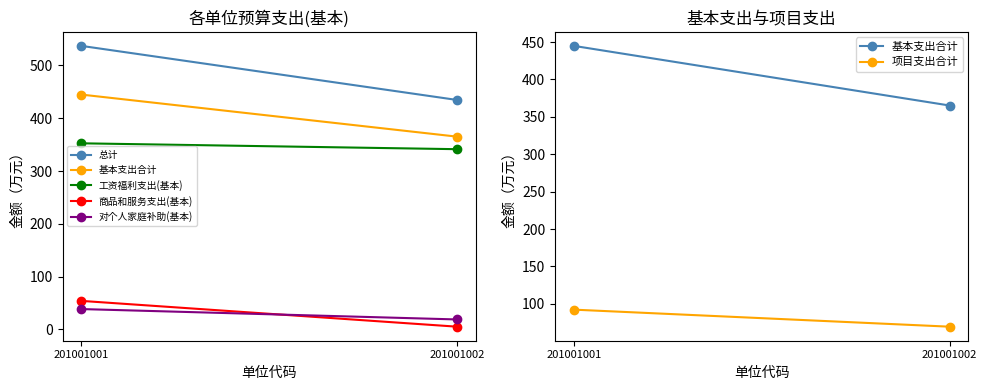

What is the minimum value shown in the chart?

5.0